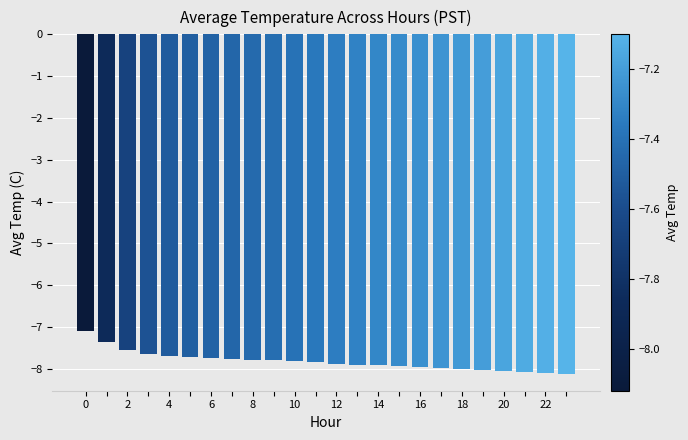

What is the value of the 24th bar from the left?

-8.1